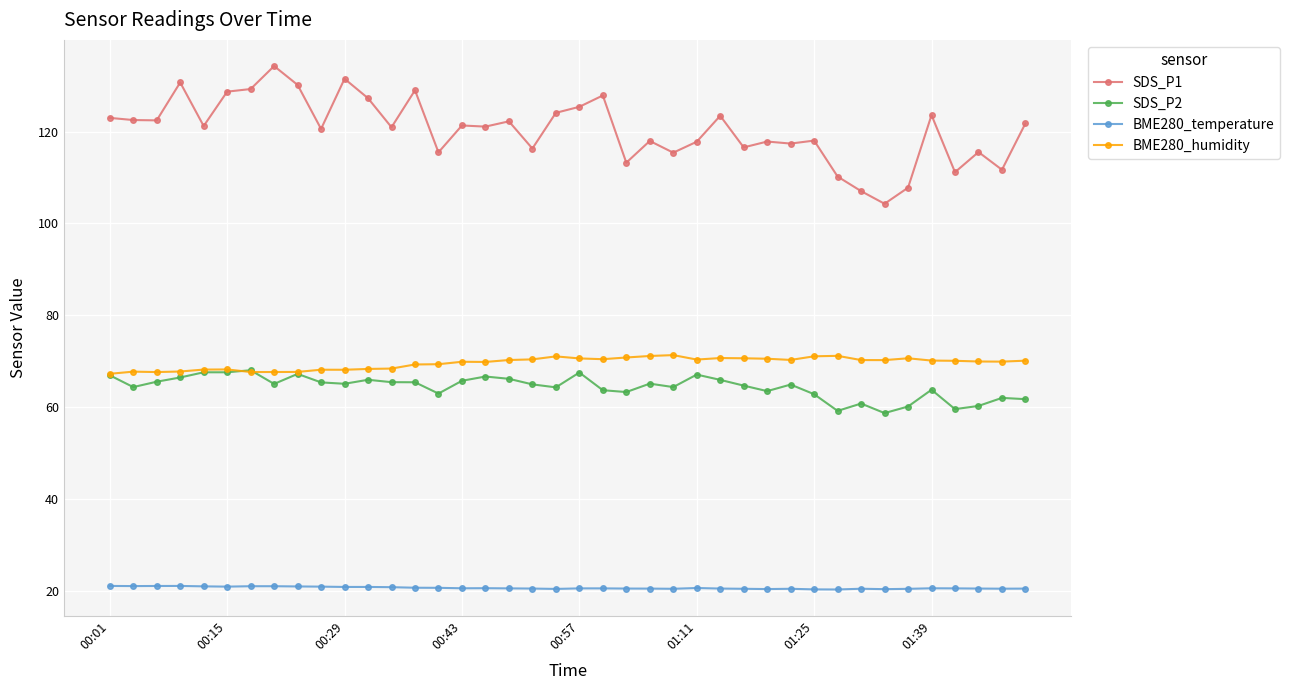

What is the value of the SDS_P2 point at the 6th from the left?

67.6